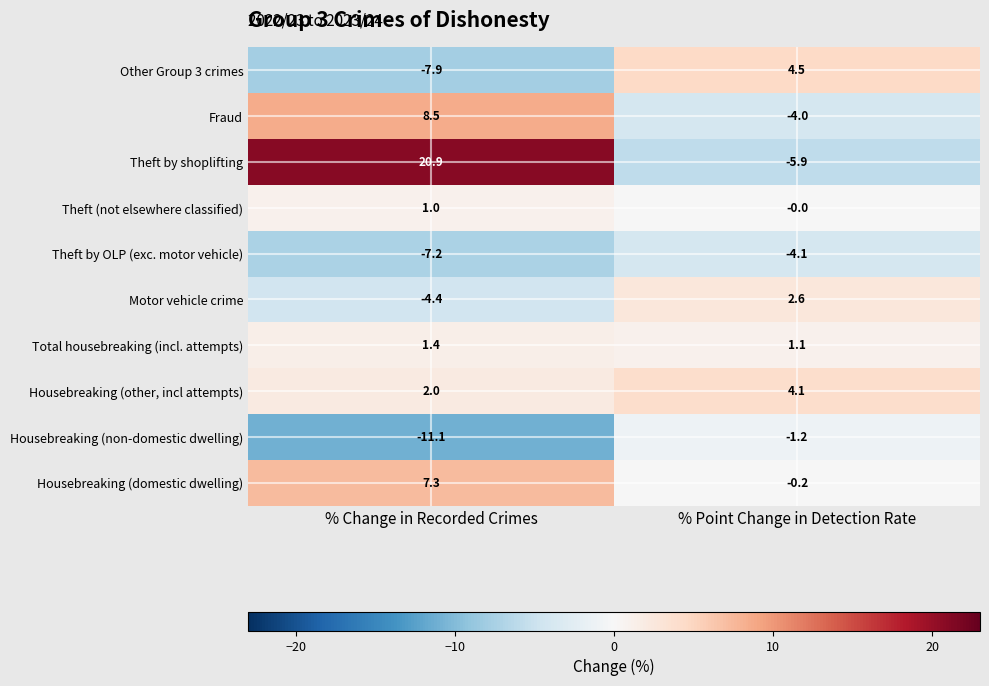

Which series has the widest spread of values?

Theft by shoplifting